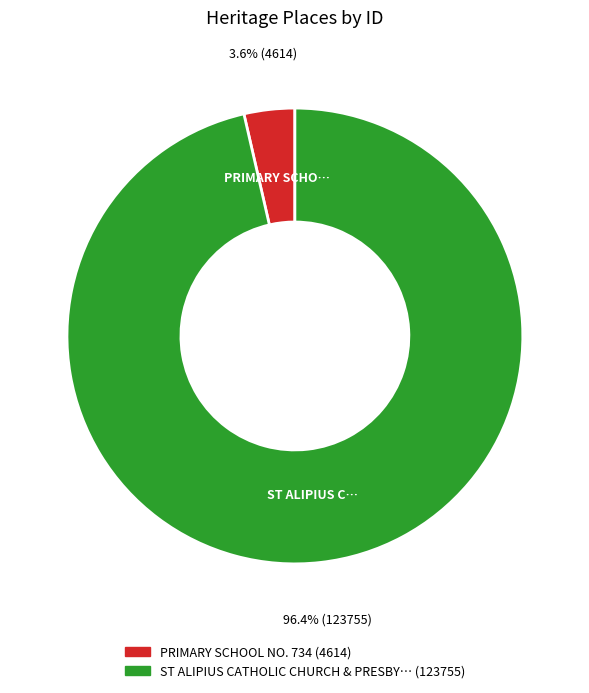

Does any single category account for the majority?

Yes